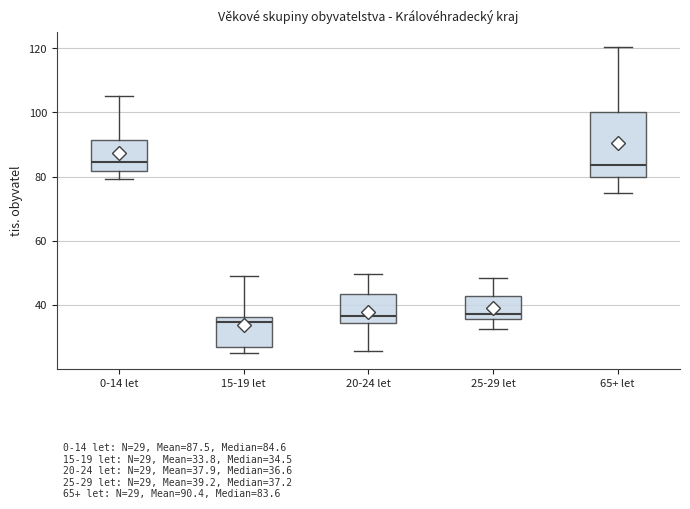

Which box is the tallest, from its lower edge to its upper edge?

65+ let